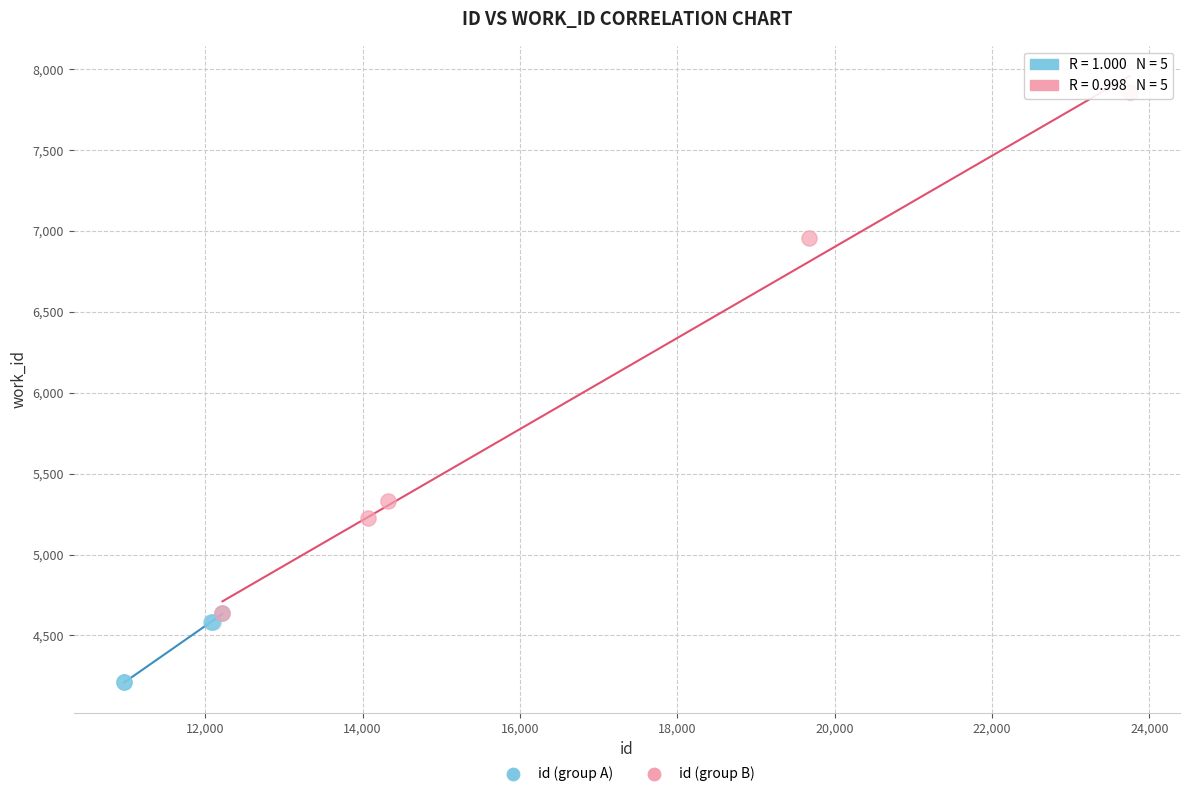

Which series reaches the minimum Y coordinate?

id (group A)